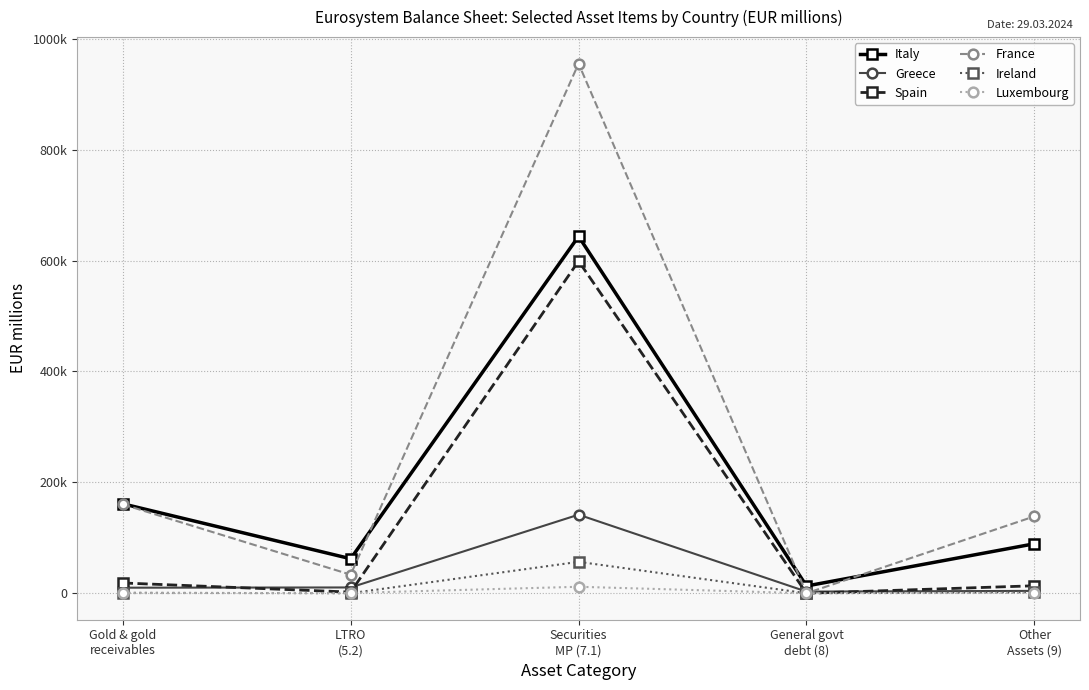

What is the average value of the Spain series?

126633